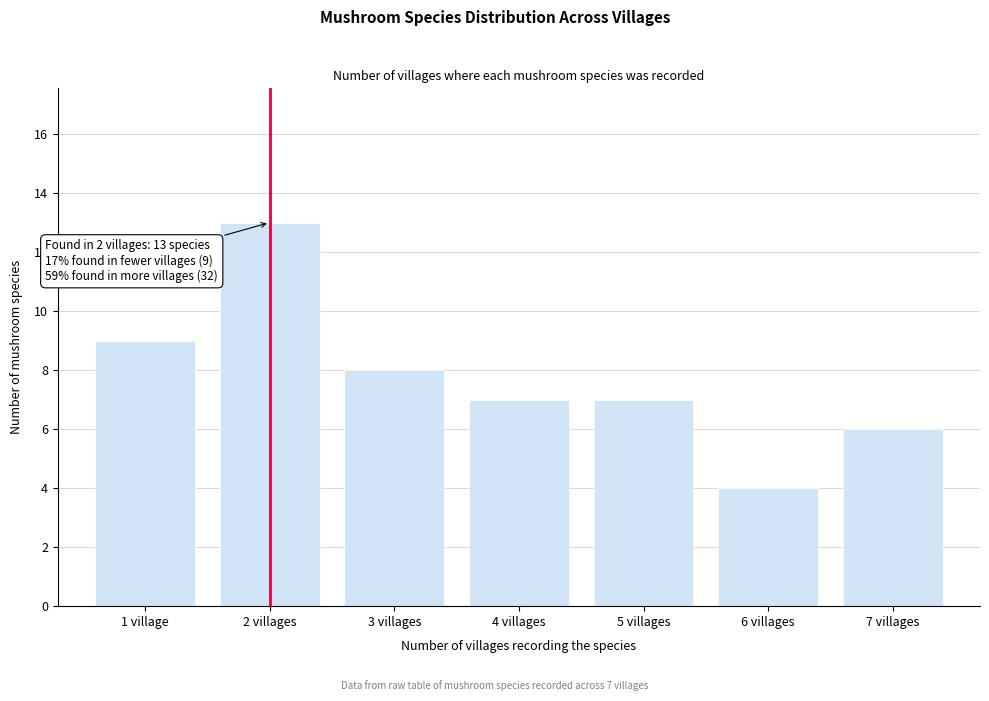

Reading left to right, transcribe all the data shown in this chart.

1 village=9	2 villages=13	3 villages=8	4 villages=7	5 villages=7	6 villages=4	7 villages=6